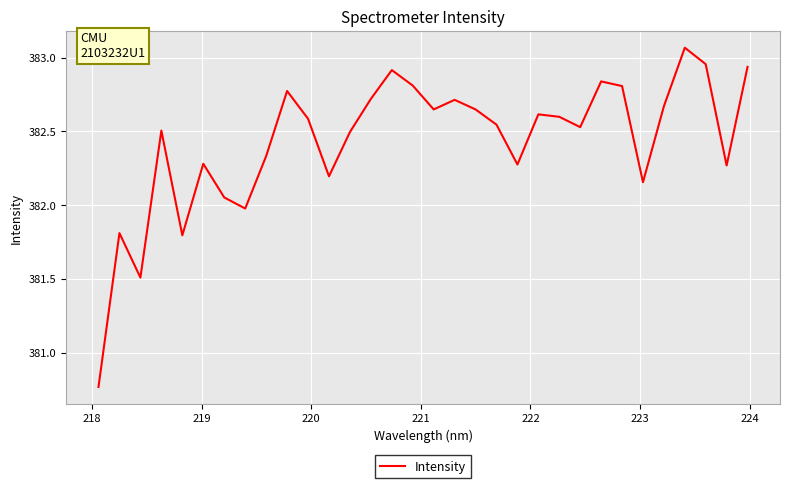

What is the difference between the maximum and minimum values?

2.3